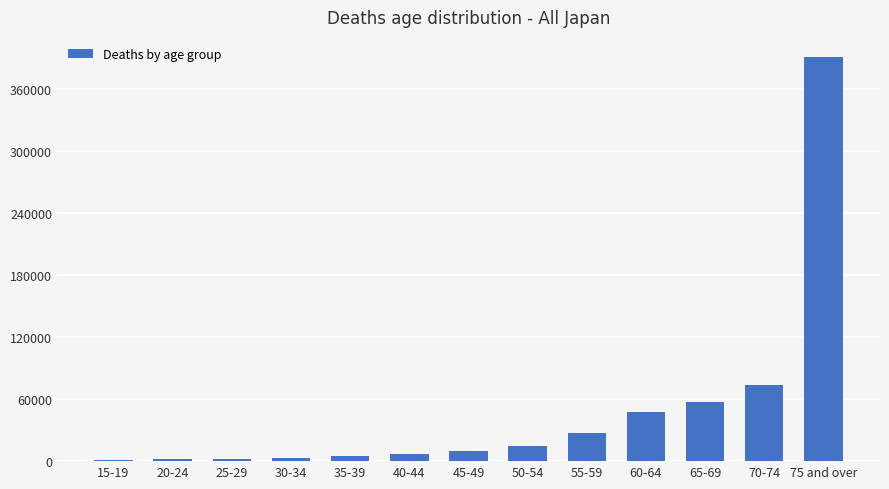

What is the sum of all values?

641275